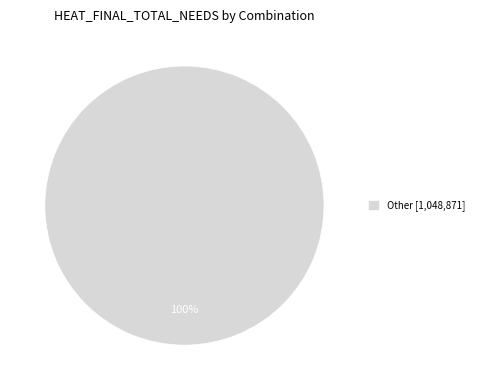

Count the number of slices in the pie.

1